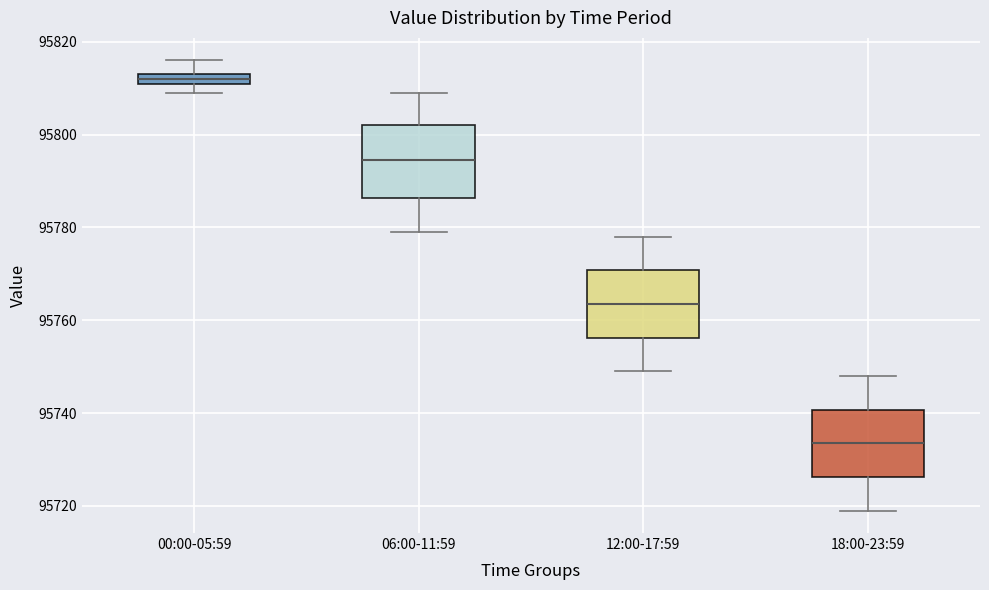

Where is the lower edge of the box for 00:00-05:59 on the y-axis? The values are not printed on the chart, so give them approximately, as read against the axis.

95812